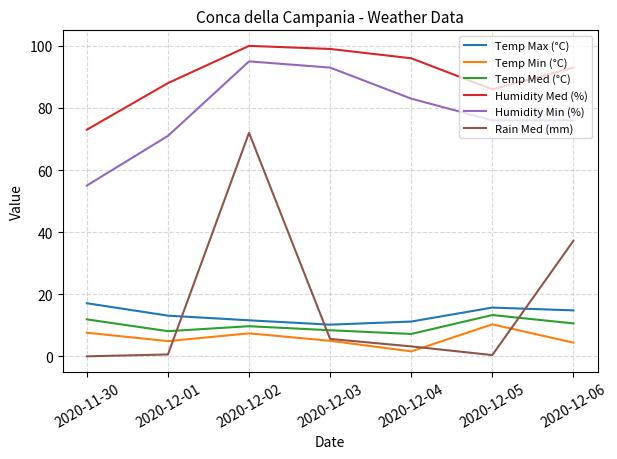

At which category is the sum across all series the highest?

2020-12-02